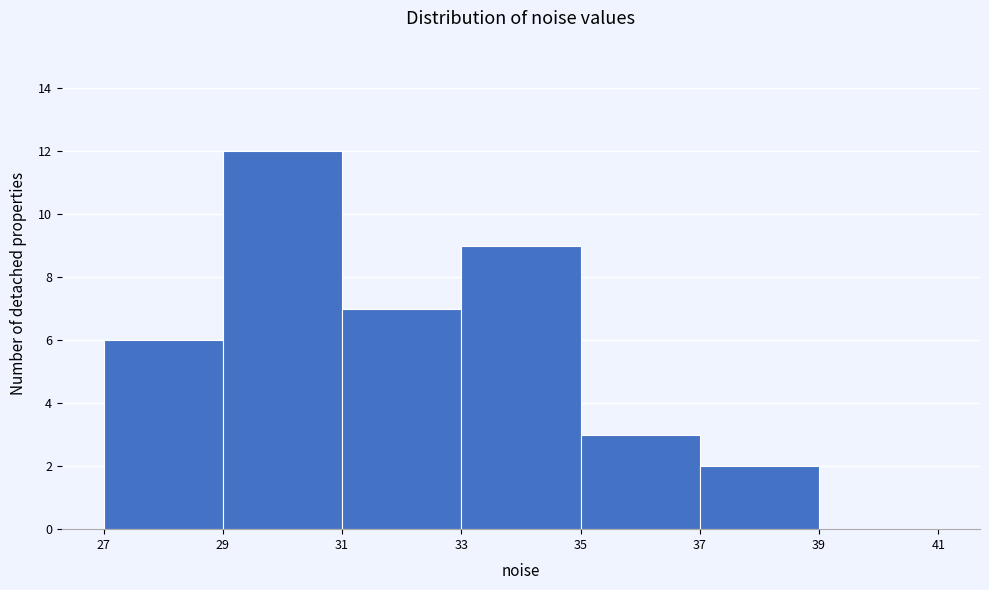

Over which range of the x-axis is the bar tallest?

29 to 31